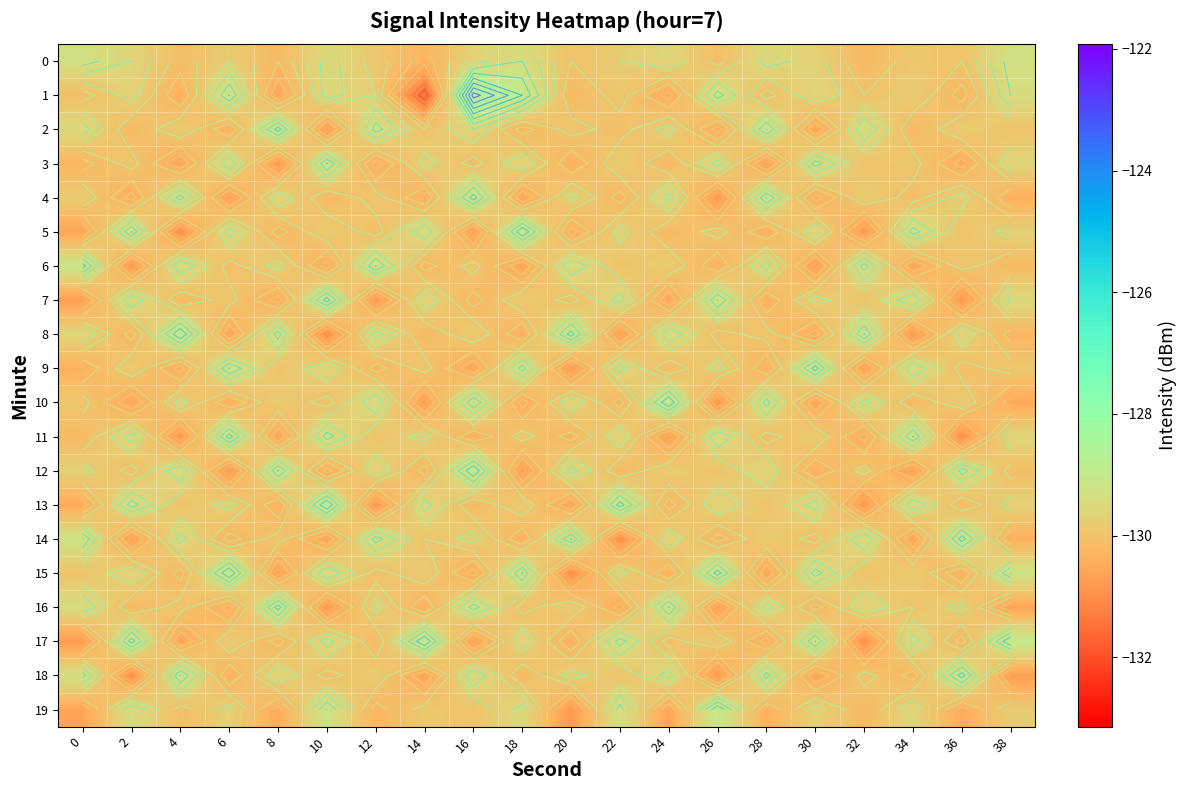

Is it true that 12 equals -129.5 at 20?

True